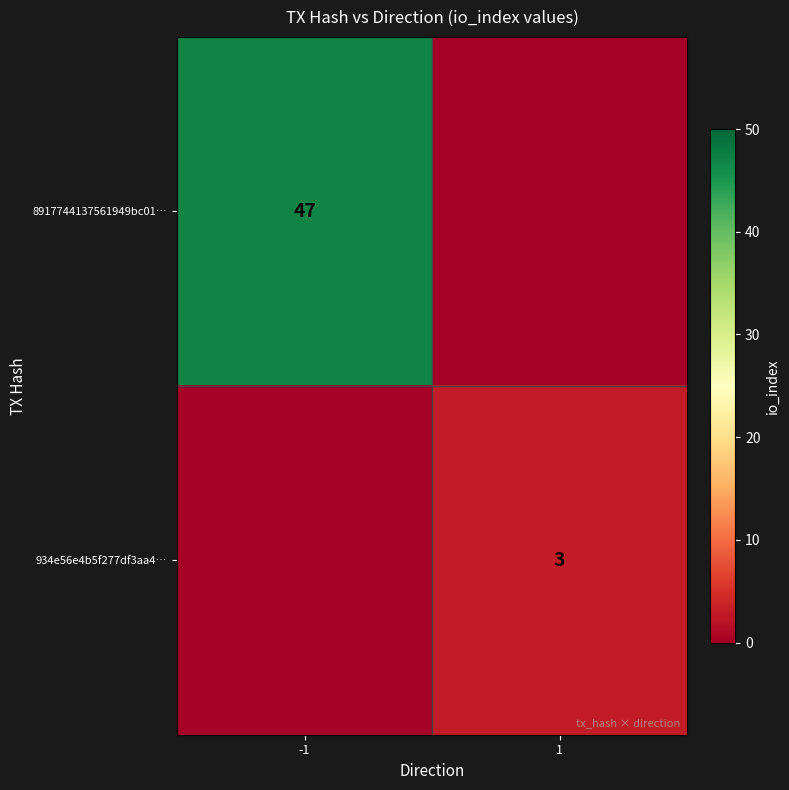

The value of 8917744137561949bc01… at -1 is 23. True or false?

False